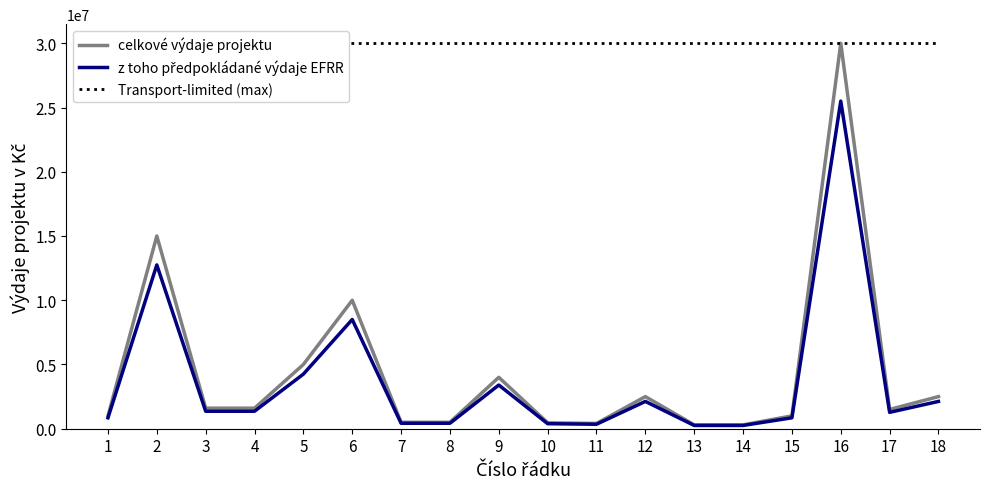

How many interior local valleys does the z toho předpokládané výdaje EFRR series have?

2